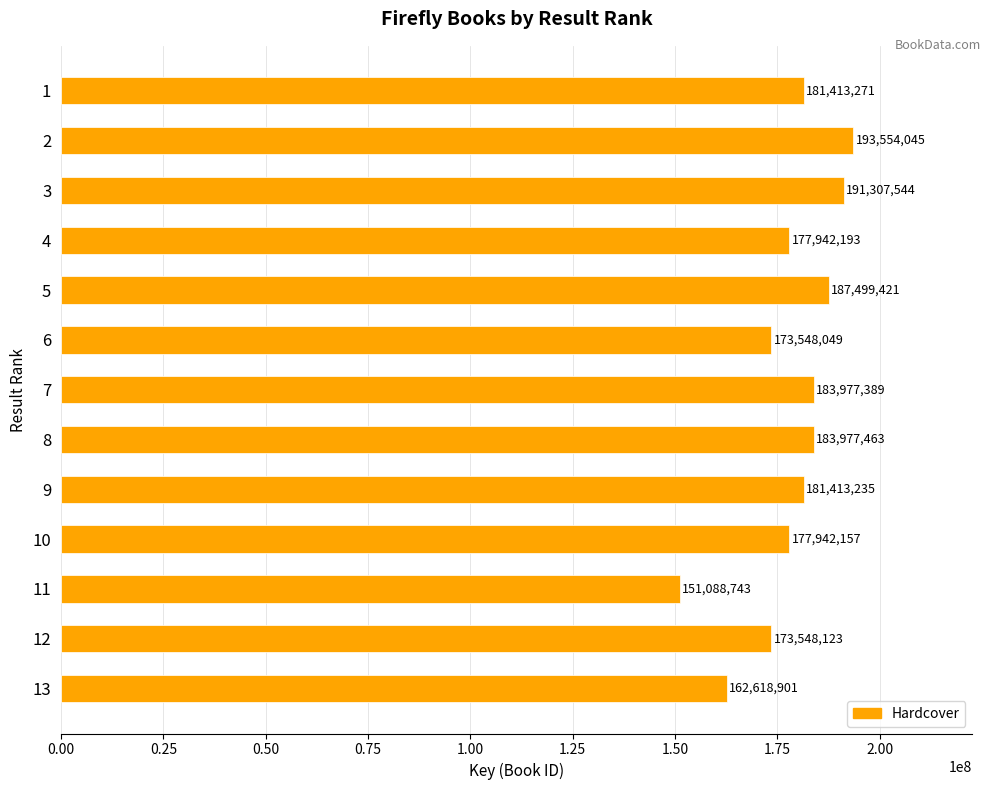

How many data points are less than 181413235?

6